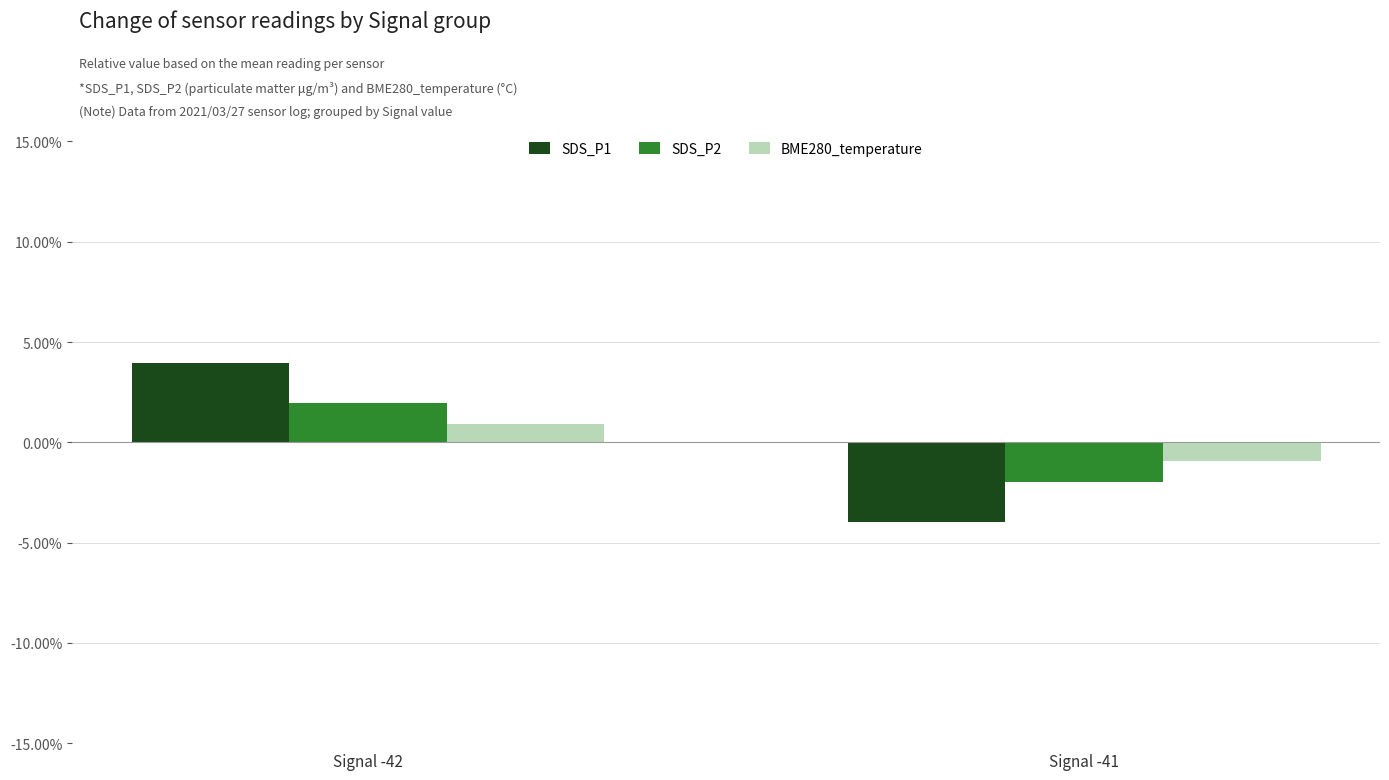

At which category does the chart reach its peak across all series?

Signal -42